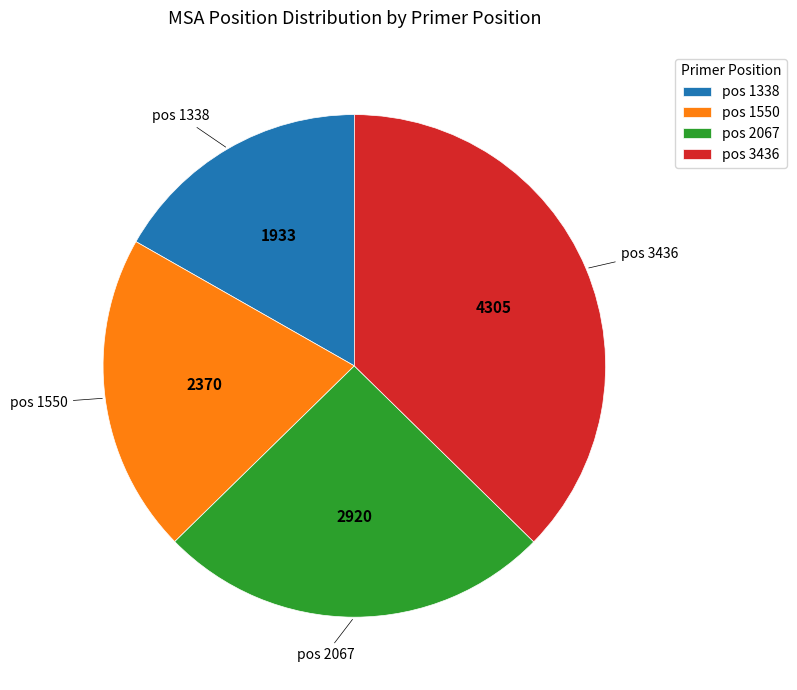

How many segments does this pie chart have?

4